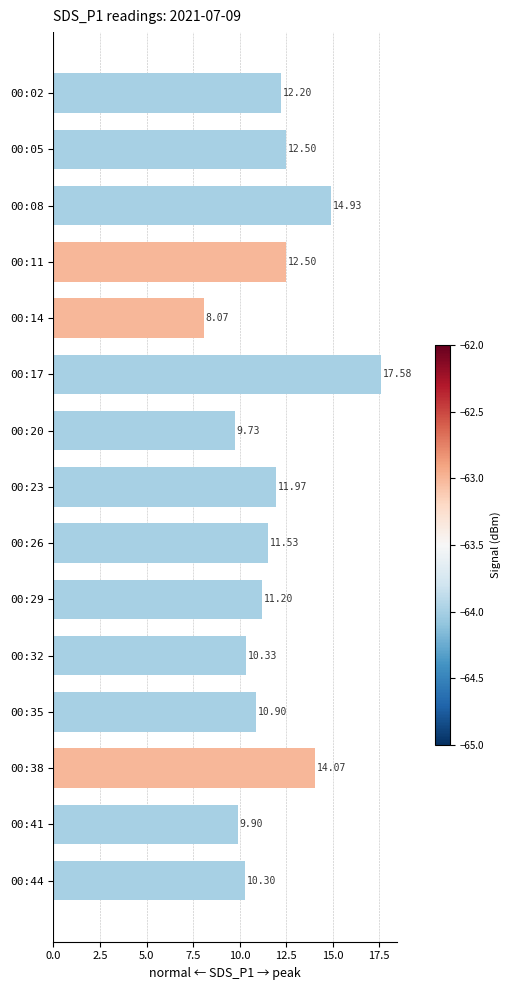

At which category does the chart reach its minimum across all series?

00:14